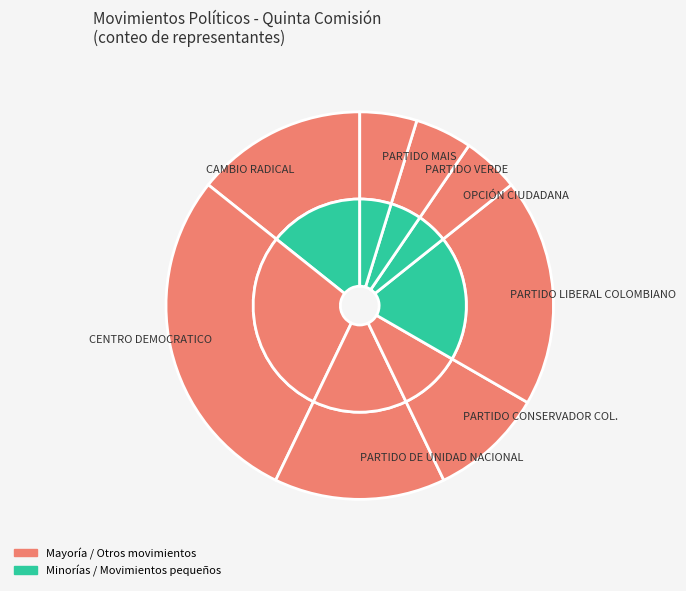

To the nearest percent, what is the difference between the CENTRO DEMOCRATICO and PARTIDO MAIS slice percentages?

24%